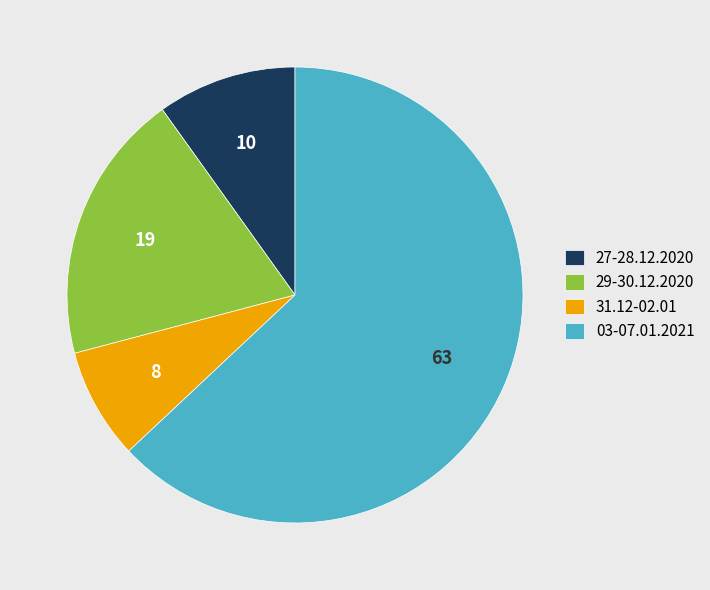

What is the majority slice?

03-07.01.2021